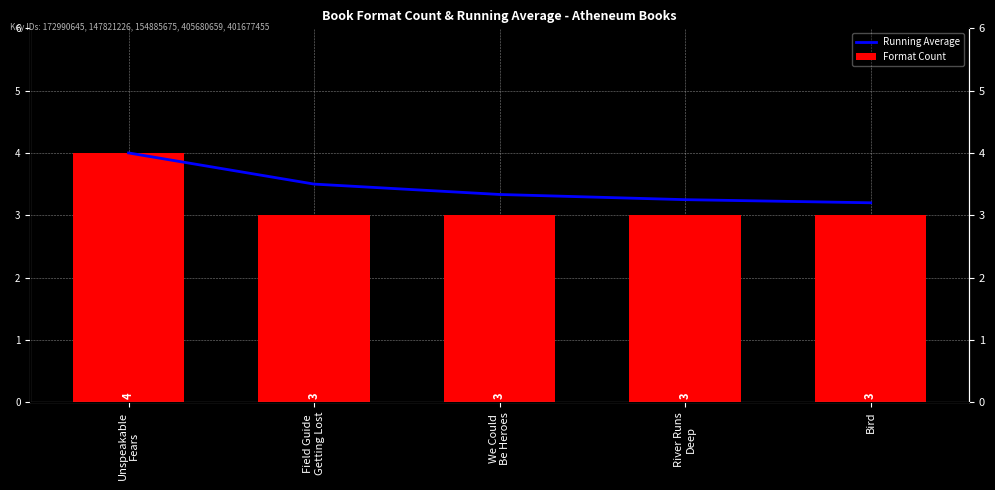

What is the total value across all series at Field Guide
Getting Lost?

6.5